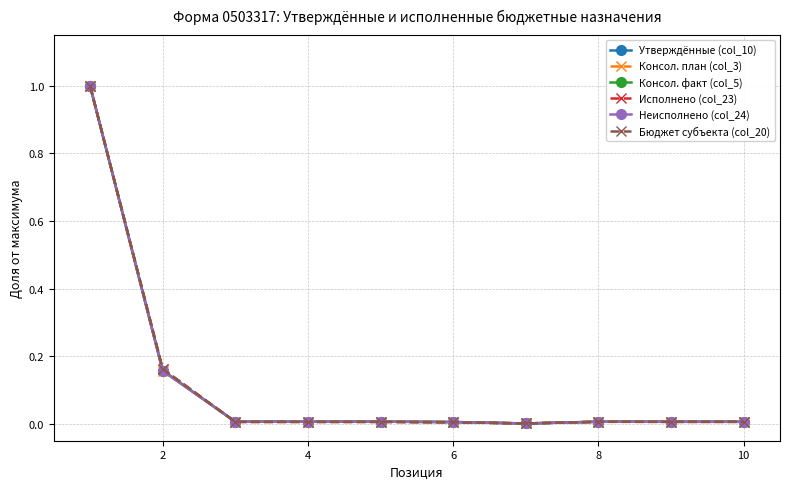

At how many categories does at least one series exceed 0?

10